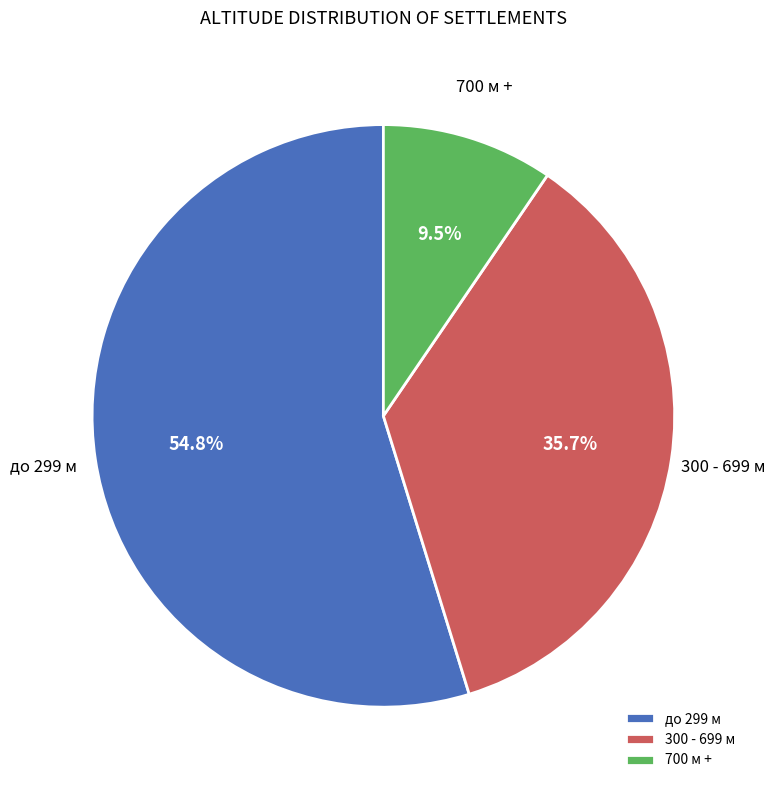

To the nearest percent, what is the average slice percentage?

33%